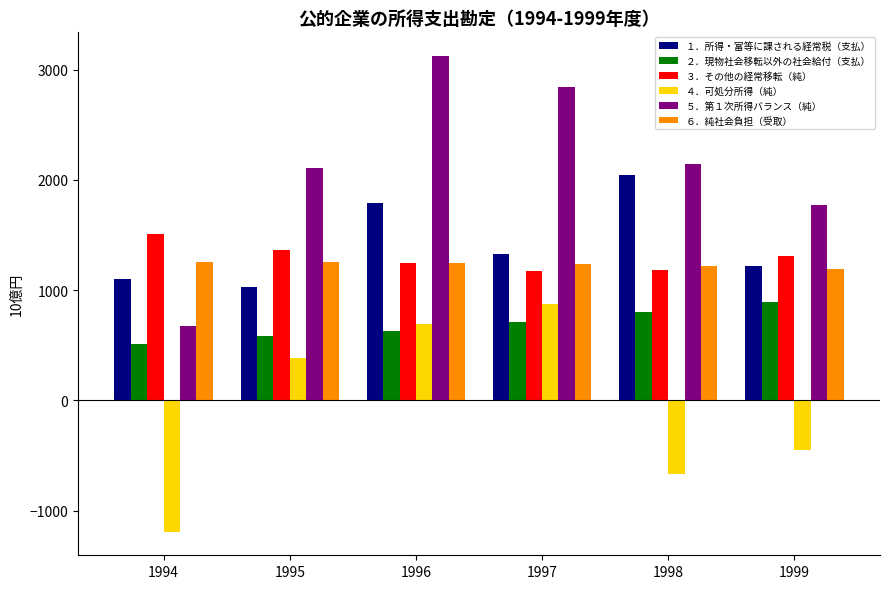

How many series are shown in this chart?

6